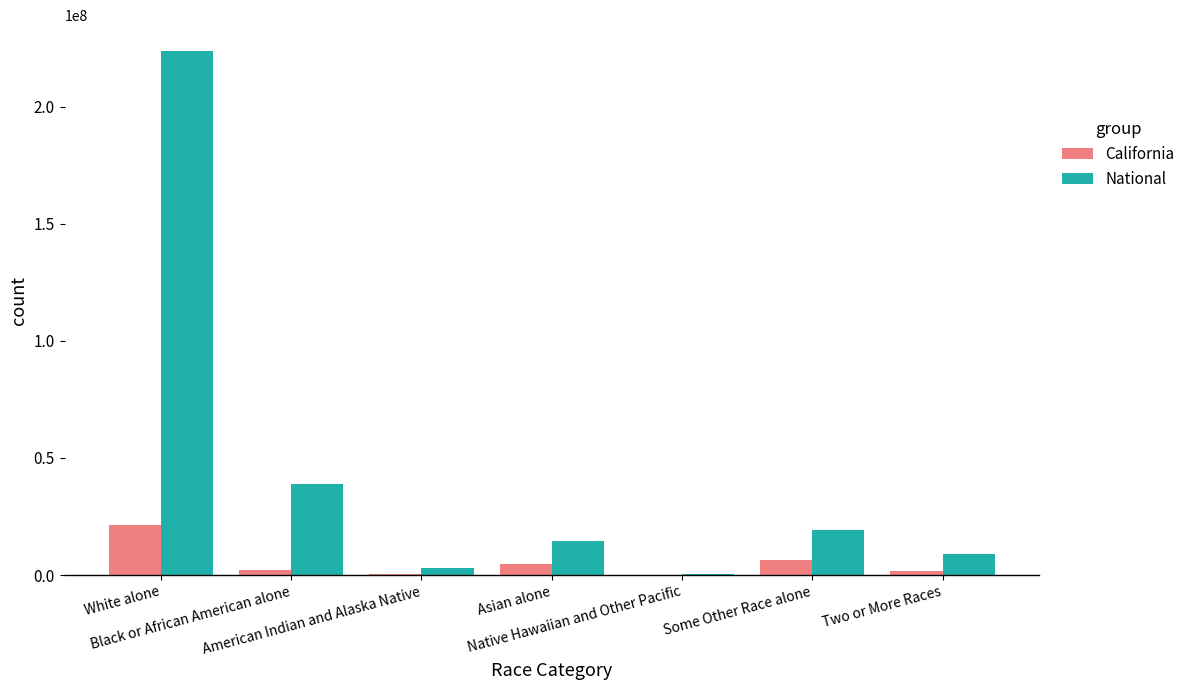

What is the maximum value shown in the chart?

223553265